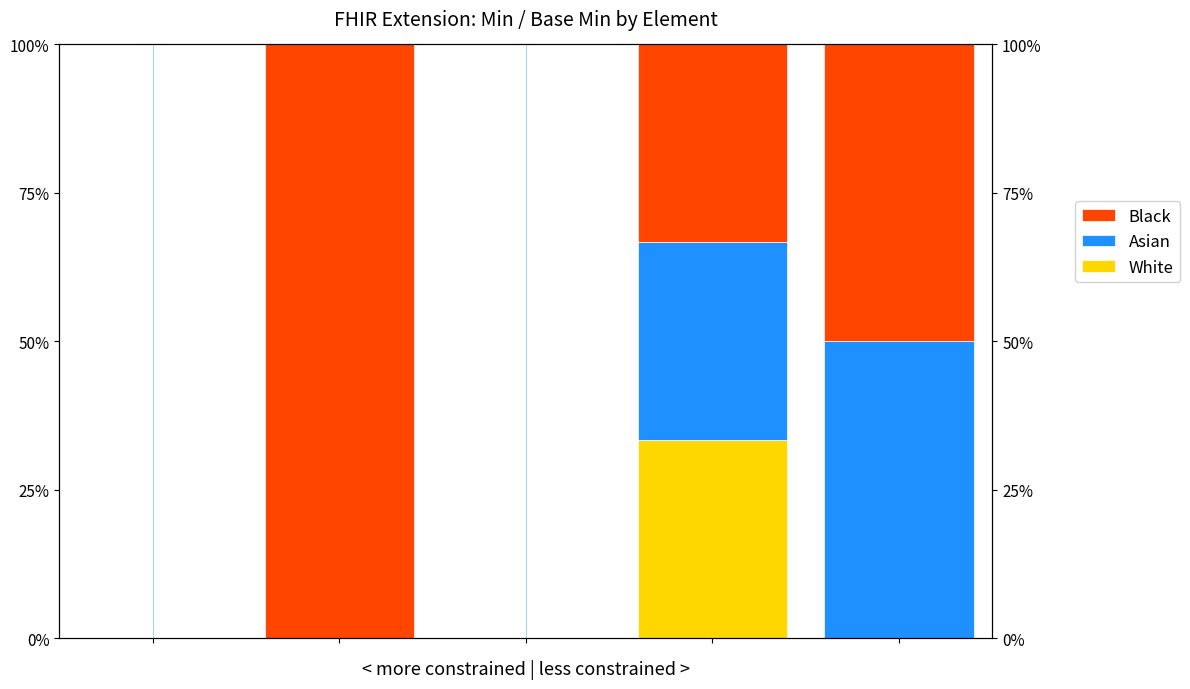

At how many categories does at least one series exceed 0?

3